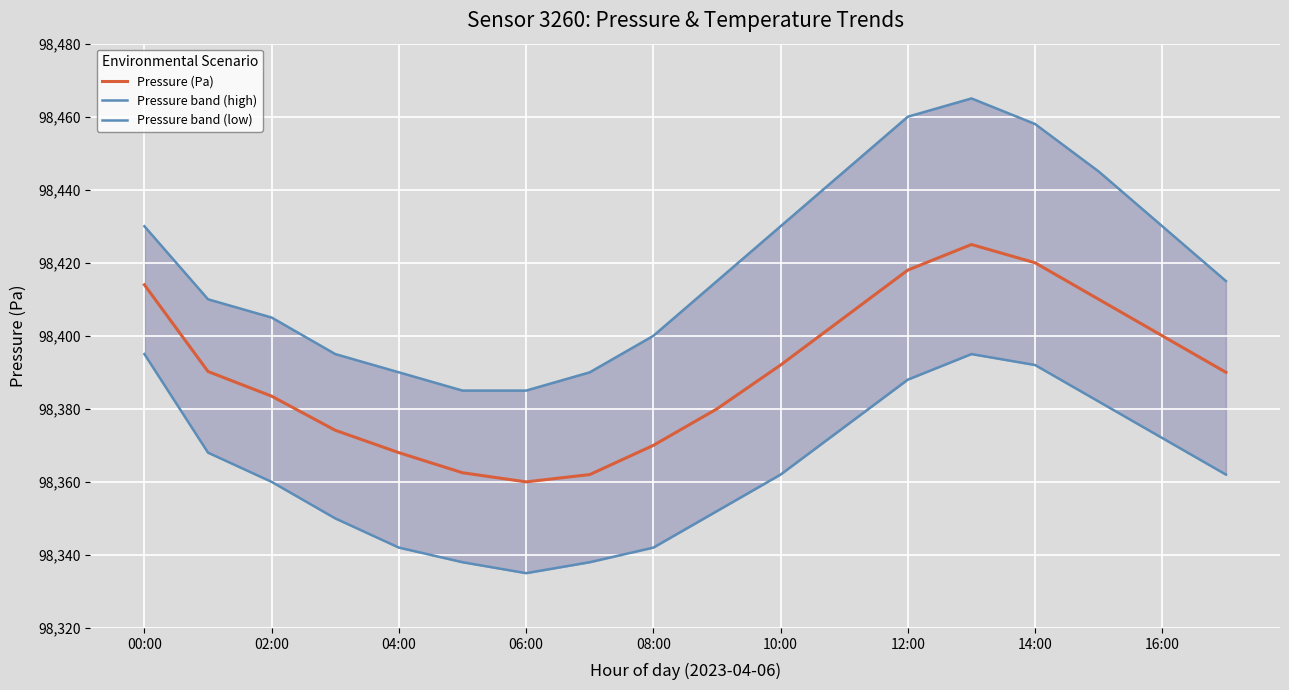

Reading left to right, extract all data points from this chart.

Pressure (Pa): 98414.0	98390.2	98383.5	98374.1	98368.0	98362.5	98360.0	98362.0	98370.0	98380.0	98392.0	98405.0	98418.0	98425.0	98420.0	98410.0	98400.0	98390.0
Pressure band (high): 98430.0	98410.0	98405.0	98395.0	98390.0	98385.0	98385.0	98390.0	98400.0	98415.0	98430.0	98445.0	98460.0	98465.0	98458.0	98445.0	98430.0	98415.0
Pressure band (low): 98395.0	98368.0	98360.0	98350.0	98342.0	98338.0	98335.0	98338.0	98342.0	98352.0	98362.0	98375.0	98388.0	98395.0	98392.0	98382.0	98372.0	98362.0